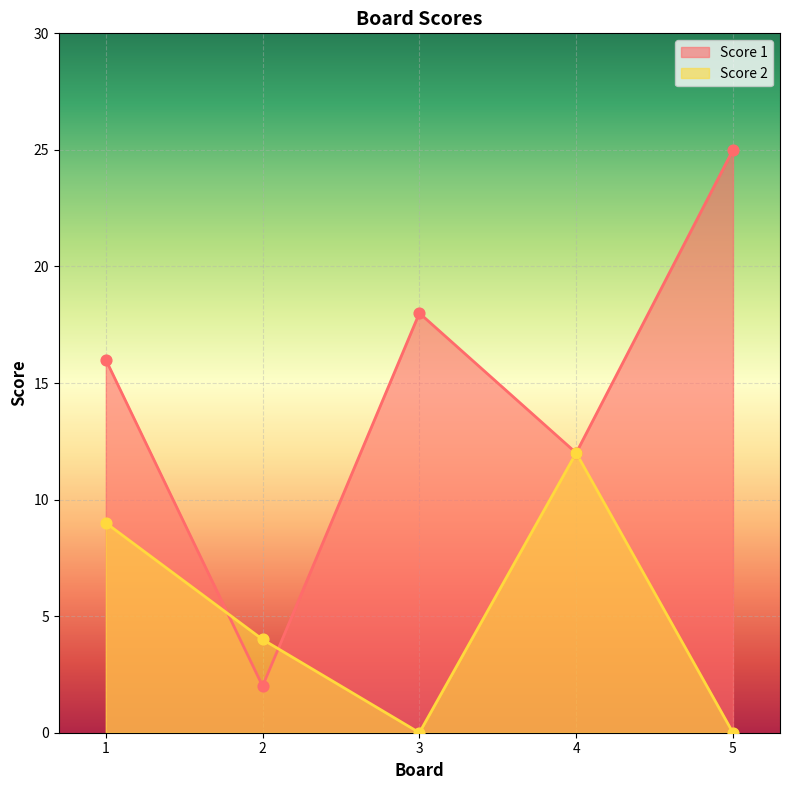

Which series reaches the minimum Y coordinate?

Score 2